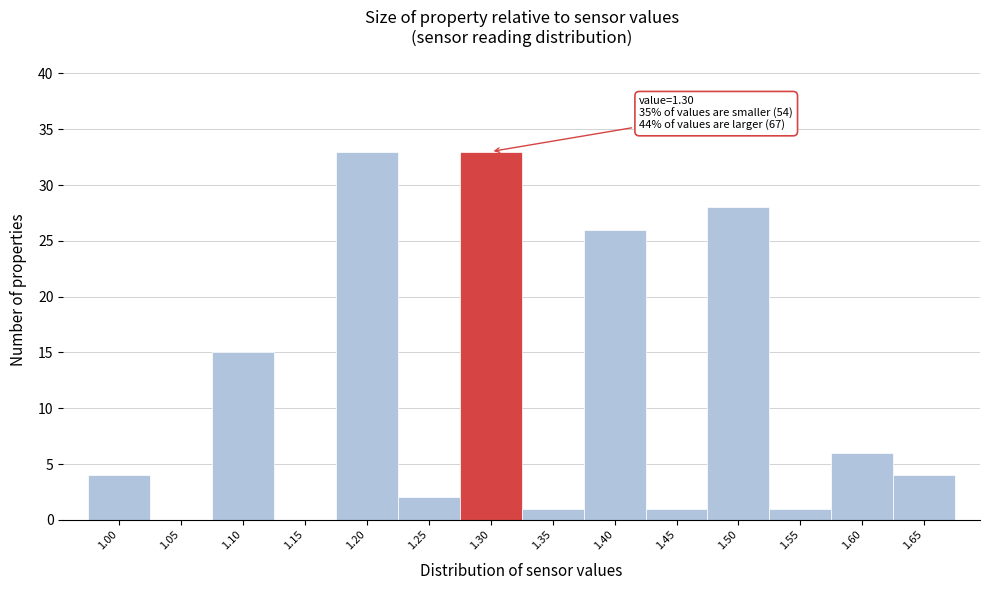

Reading left to right, list all the values displayed in this chart.

1.00=4	1.05=0	1.10=15	1.15=0	1.20=33	1.25=2	1.30=33	1.35=1	1.40=26	1.45=1	1.50=28	1.55=1	1.60=6	1.65=4